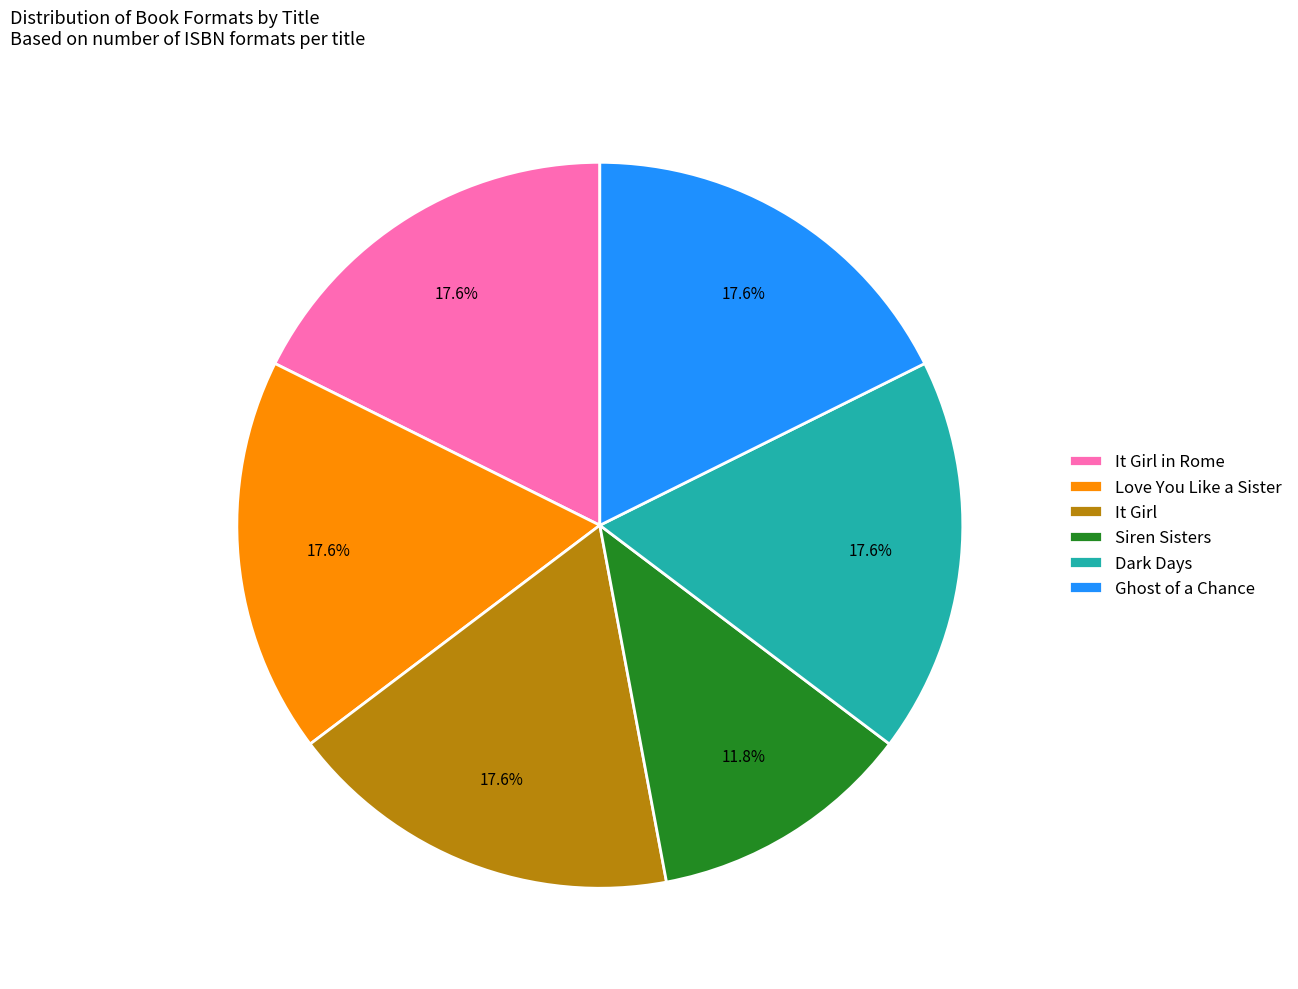

What is the ratio of the value at Ghost of a Chance to the value at Dark Days?

1.0